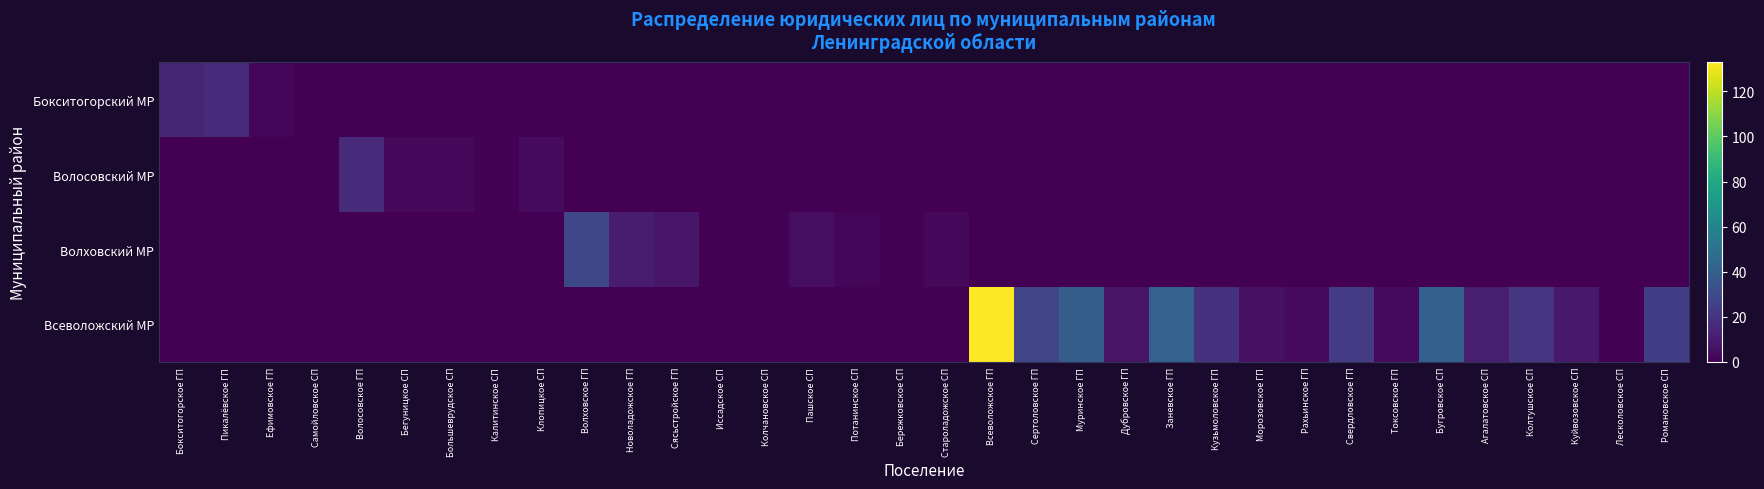

Reading left to right, extract all data points from this chart.

Бокситогорский МР: Бокситогорское ГП=14	Пикалёвское ГП=16	Ефимовское ГП=2	Самойловское СП=1	Волосовское ГП=0	Бегуницкое СП=0	Большеврудское СП=0	Калитинское СП=0	Клопицкое СП=0	Волховское ГП=0	Новоладожское ГП=0	Сясьстройское ГП=0	Иссадское СП=0	Колчановское СП=0	Пашское СП=0	Потанинское СП=0	Бережковское СП=0	Староладожское СП=0	Всеволожское ГП=0	Сертоловское ГП=0	Муринское ГП=0	Дубровское ГП=0	Заневское ГП=0	Кузьмоловское ГП=0	Морозовское ГП=0	Рахьинское ГП=0	Свердловское ГП=0	Токсовское ГП=0	Бугровское СП=0	Агалатовское СП=0	Колтушское СП=0	Куйвозовское СП=0	Лесколовское СП=0	Романовское СП=0
Волосовский МР: Бокситогорское ГП=0	Пикалёвское ГП=0	Ефимовское ГП=0	Самойловское СП=0	Волосовское ГП=16	Бегуницкое СП=3	Большеврудское СП=3	Калитинское СП=1	Клопицкое СП=4	Волховское ГП=0	Новоладожское ГП=0	Сясьстройское ГП=0	Иссадское СП=0	Колчановское СП=0	Пашское СП=0	Потанинское СП=0	Бережковское СП=0	Староладожское СП=0	Всеволожское ГП=0	Сертоловское ГП=0	Муринское ГП=0	Дубровское ГП=0	Заневское ГП=0	Кузьмоловское ГП=0	Морозовское ГП=0	Рахьинское ГП=0	Свердловское ГП=0	Токсовское ГП=0	Бугровское СП=0	Агалатовское СП=0	Колтушское СП=0	Куйвозовское СП=0	Лесколовское СП=0	Романовское СП=0
Волховский МР: Бокситогорское ГП=0	Пикалёвское ГП=0	Ефимовское ГП=0	Самойловское СП=0	Волосовское ГП=0	Бегуницкое СП=0	Большеврудское СП=0	Калитинское СП=0	Клопицкое СП=0	Волховское ГП=29	Новоладожское ГП=10	Сясьстройское ГП=8	Иссадское СП=1	Колчановское СП=1	Пашское СП=5	Потанинское СП=2	Бережковское СП=1	Староладожское СП=3	Всеволожское ГП=0	Сертоловское ГП=0	Муринское ГП=0	Дубровское ГП=0	Заневское ГП=0	Кузьмоловское ГП=0	Морозовское ГП=0	Рахьинское ГП=0	Свердловское ГП=0	Токсовское ГП=0	Бугровское СП=0	Агалатовское СП=0	Колтушское СП=0	Куйвозовское СП=0	Лесколовское СП=0	Романовское СП=0
Всеволожский МР: Бокситогорское ГП=0	Пикалёвское ГП=0	Ефимовское ГП=0	Самойловское СП=0	Волосовское ГП=0	Бегуницкое СП=0	Большеврудское СП=0	Калитинское СП=0	Клопицкое СП=0	Волховское ГП=0	Новоладожское ГП=0	Сясьстройское ГП=0	Иссадское СП=0	Колчановское СП=0	Пашское СП=0	Потанинское СП=0	Бережковское СП=0	Староладожское СП=0	Всеволожское ГП=133	Сертоловское ГП=28	Муринское ГП=39	Дубровское ГП=7	Заневское ГП=42	Кузьмоловское ГП=19	Морозовское ГП=6	Рахьинское ГП=4	Свердловское ГП=23	Токсовское ГП=4	Бугровское СП=41	Агалатовское СП=11	Колтушское СП=21	Куйвозовское СП=9	Лесколовское СП=1	Романовское СП=24